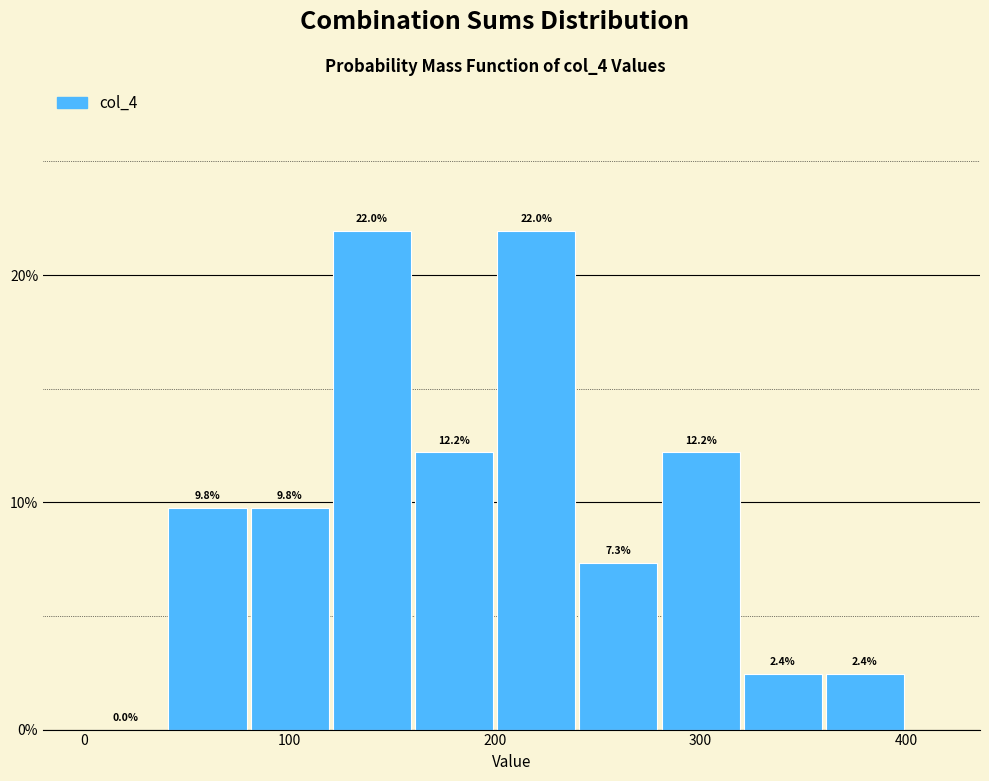

How tall is the bar that spans 80 to 120 on the x-axis?

9.8